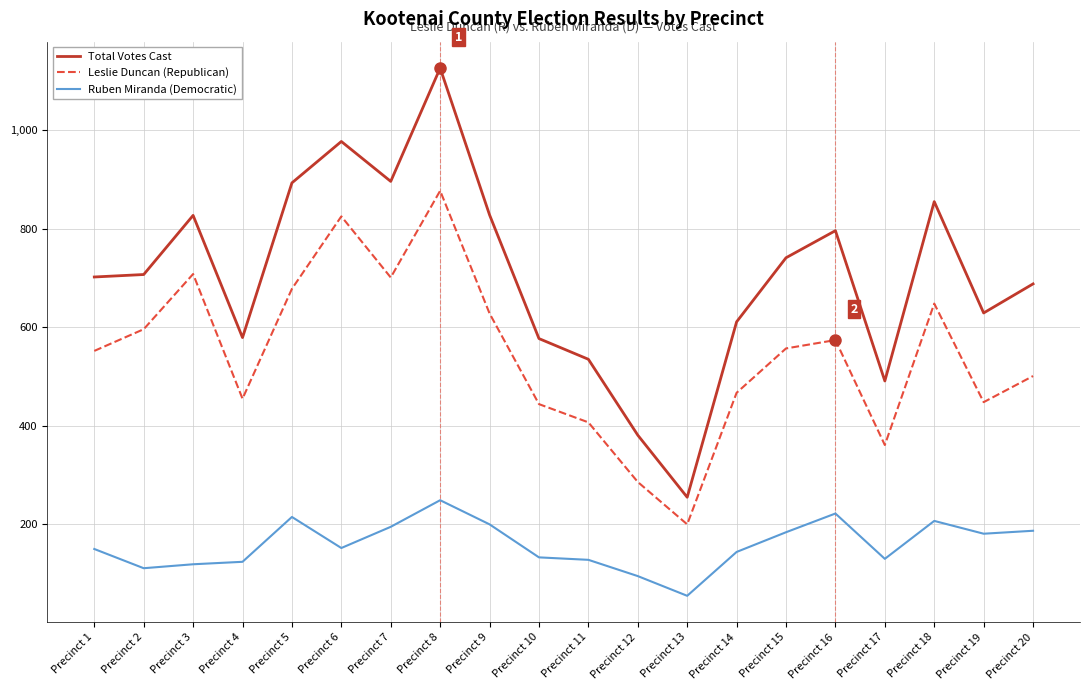

What is the difference between the maximum and minimum values in the Leslie Duncan (Republican) series?

677